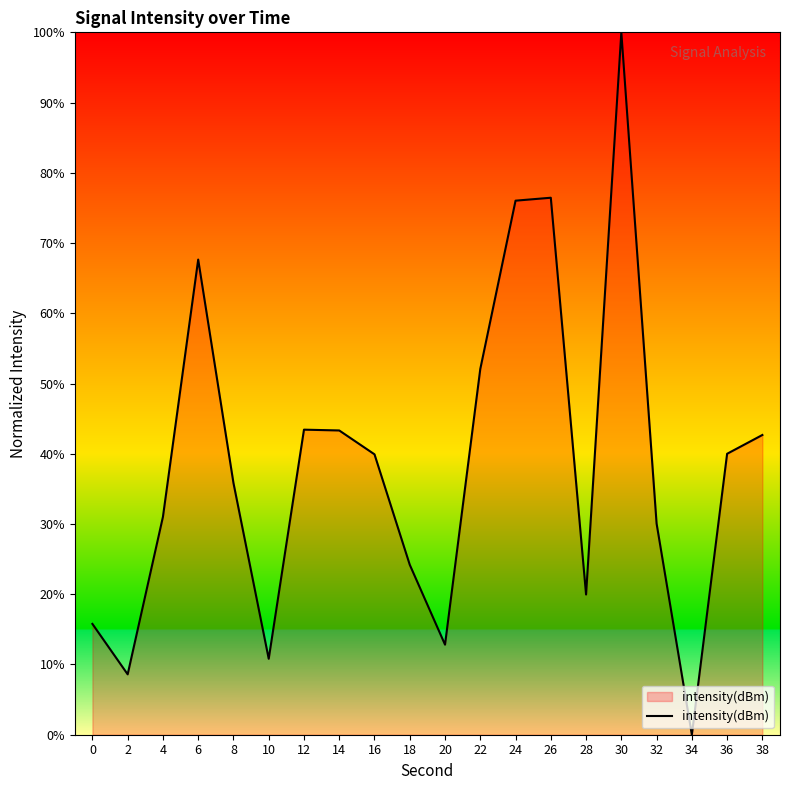

The value at 38 is 71.5. True or false?

False